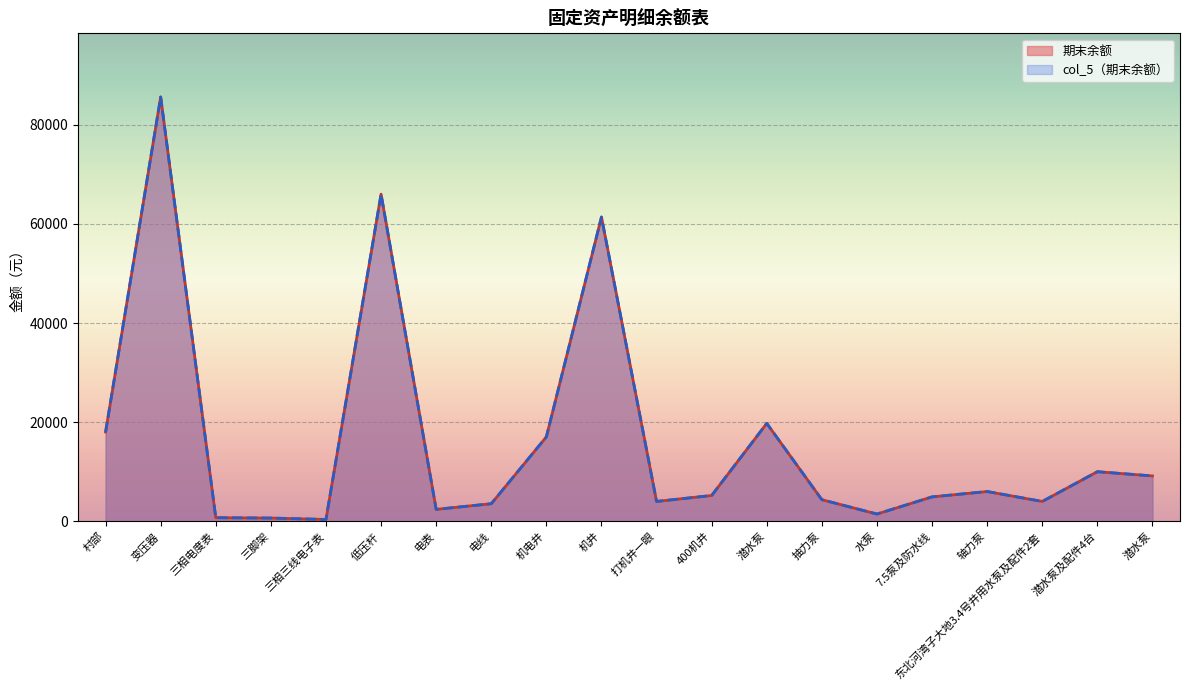

In 期末余额, how many points are lower than both neighbors (excluding endpoints)?

5